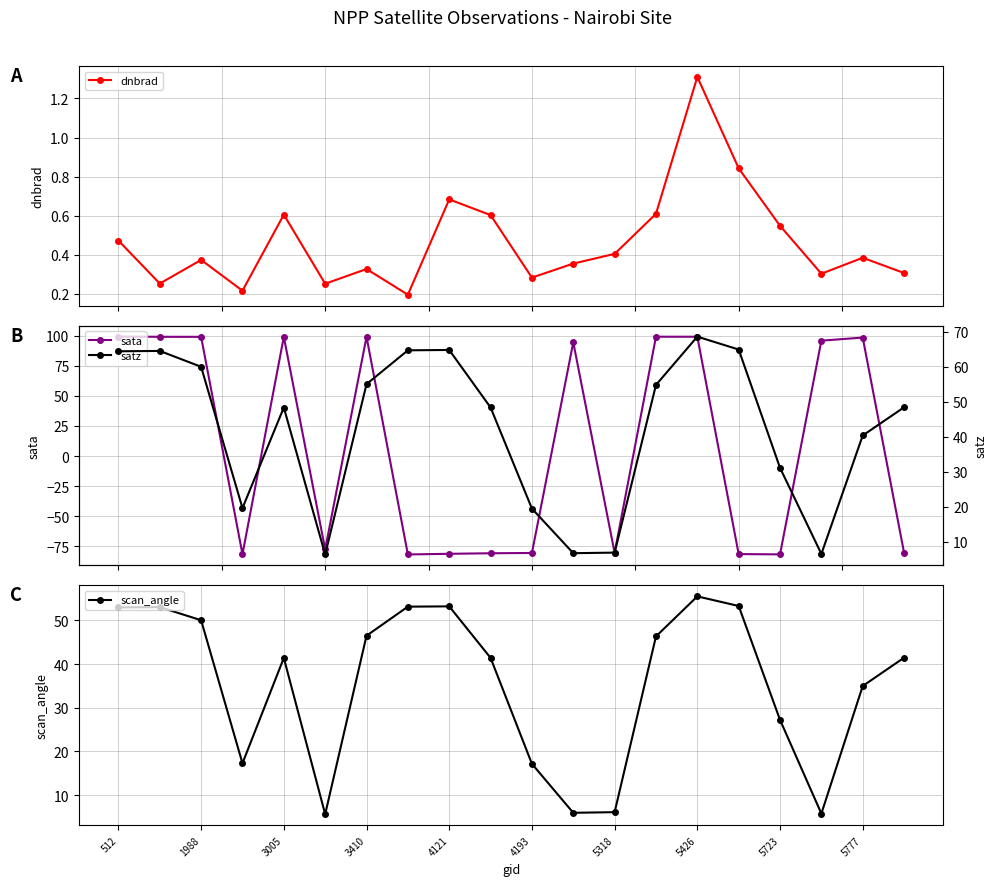

What is the value of the dnbrad point at the 14th from the left?

0.6